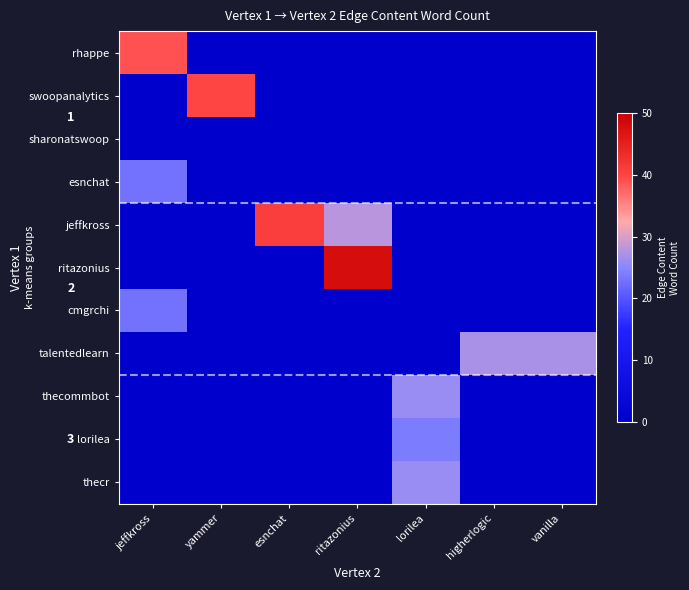

At which category is the sum across all series the highest?

jeffkross